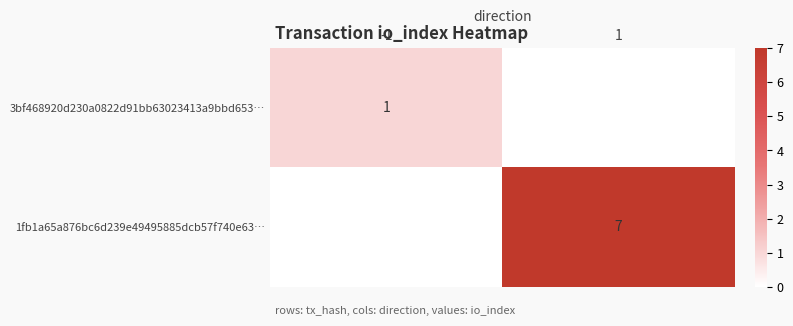

What is the maximum value shown in the chart?

7.0